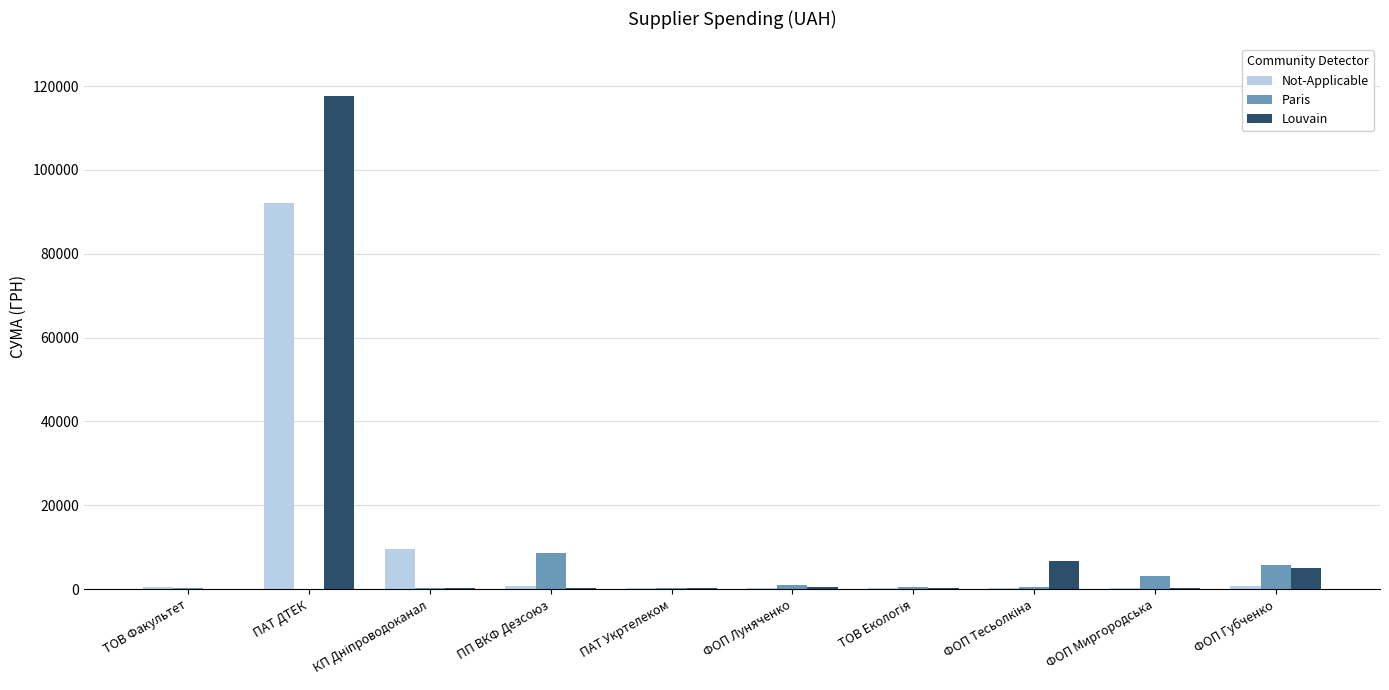

What is the sum of all Not-Applicable values?

104852.5